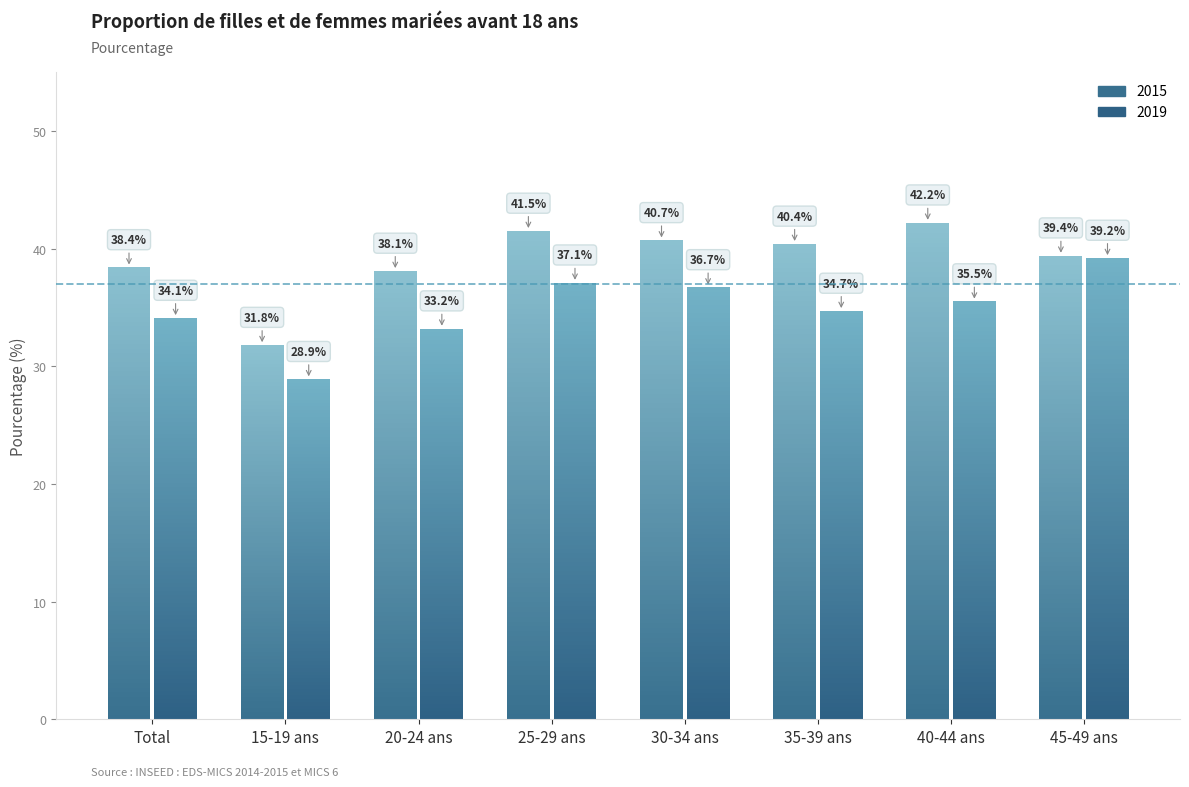

Between Total and 15-19 ans, which series saw the biggest shift?

2015